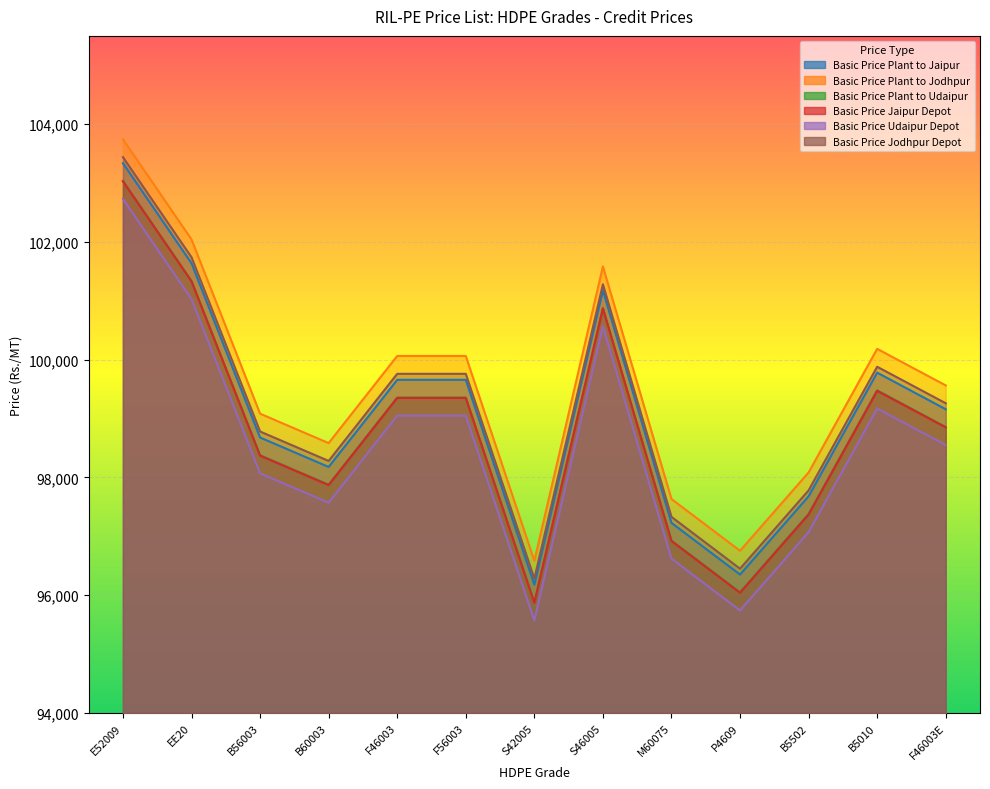

What are all the series names shown in the legend?

Basic Price Plant to Jaipur, Basic Price Plant to Jodhpur, Basic Price Plant to Udaipur, Basic Price Jaipur Depot, Basic Price Udaipur Depot, Basic Price Jodhpur Depot